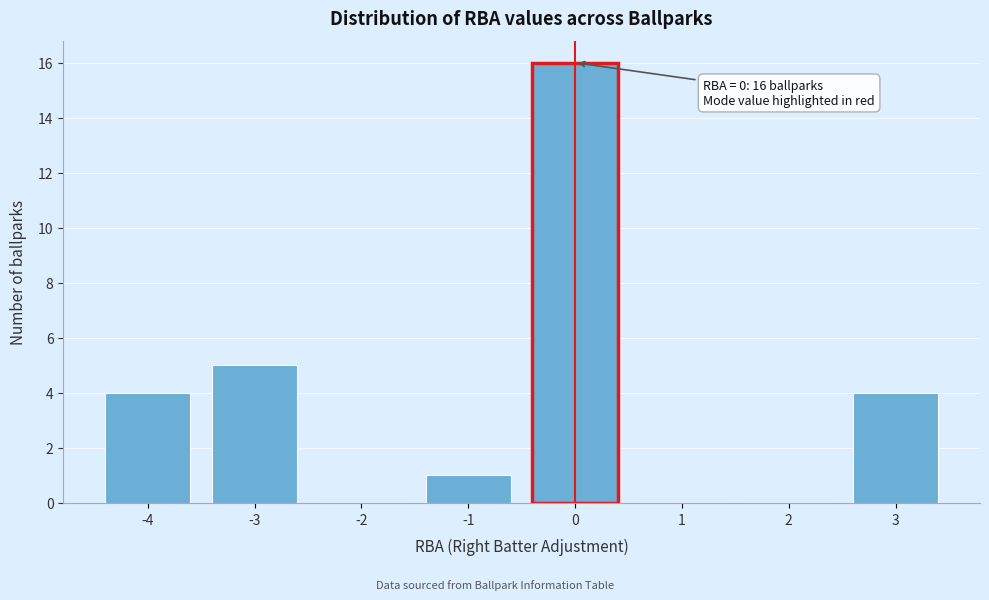

Over which range of the x-axis is the bar tallest?

-0.5 to 0.5